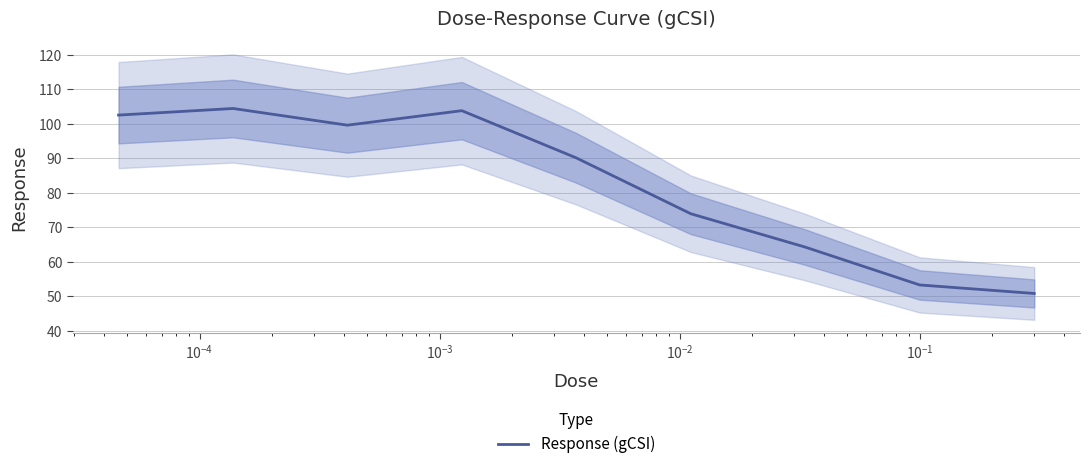

How many values are below 90?

4